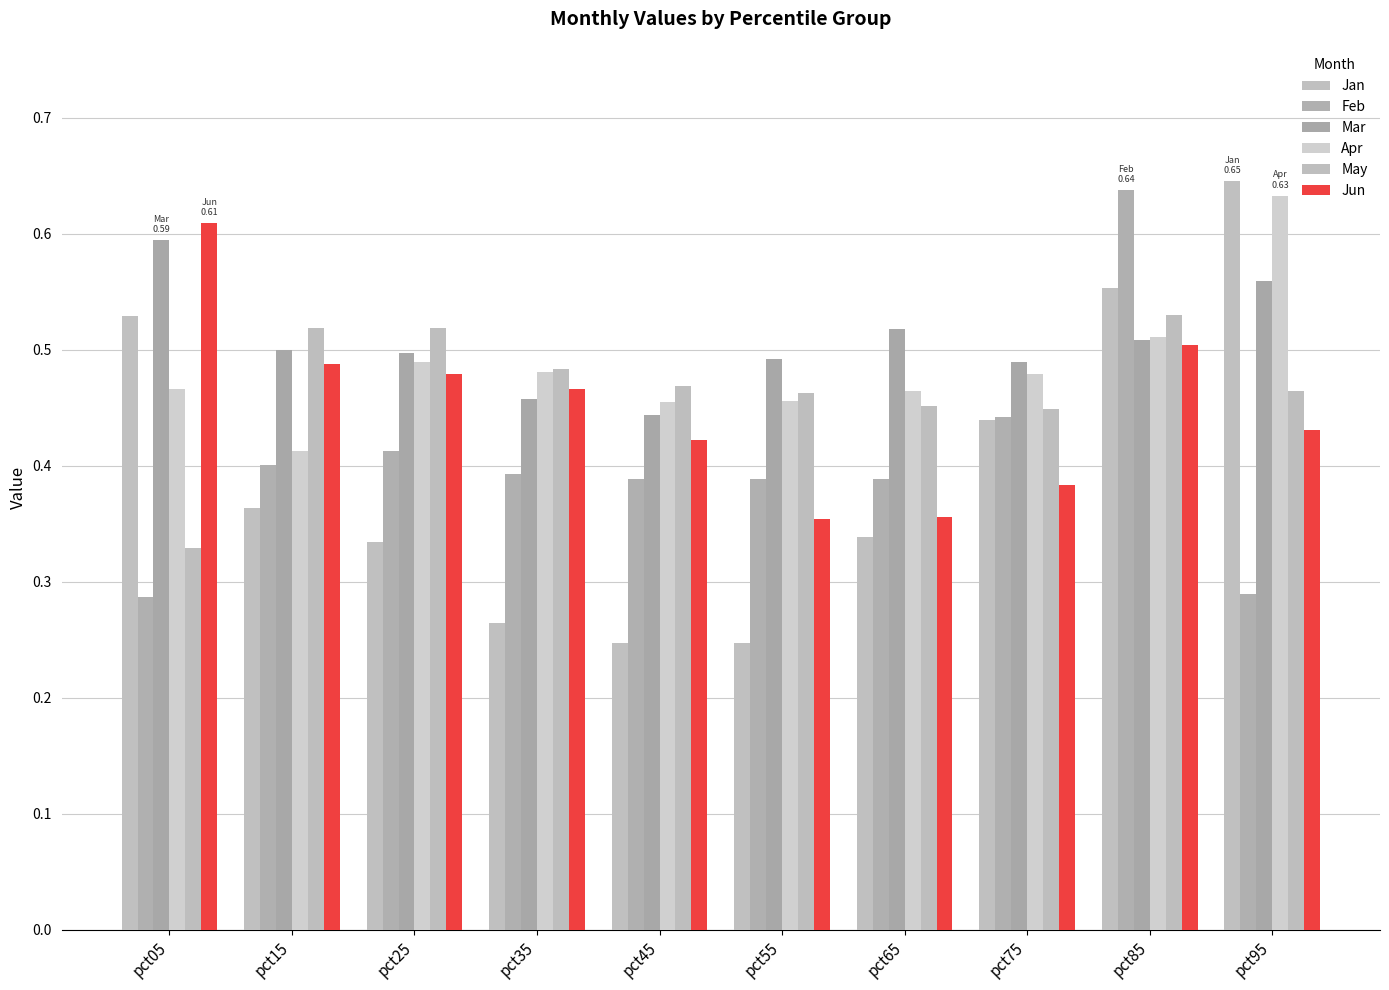

Which category has the lowest value in the Jun series?

pct55